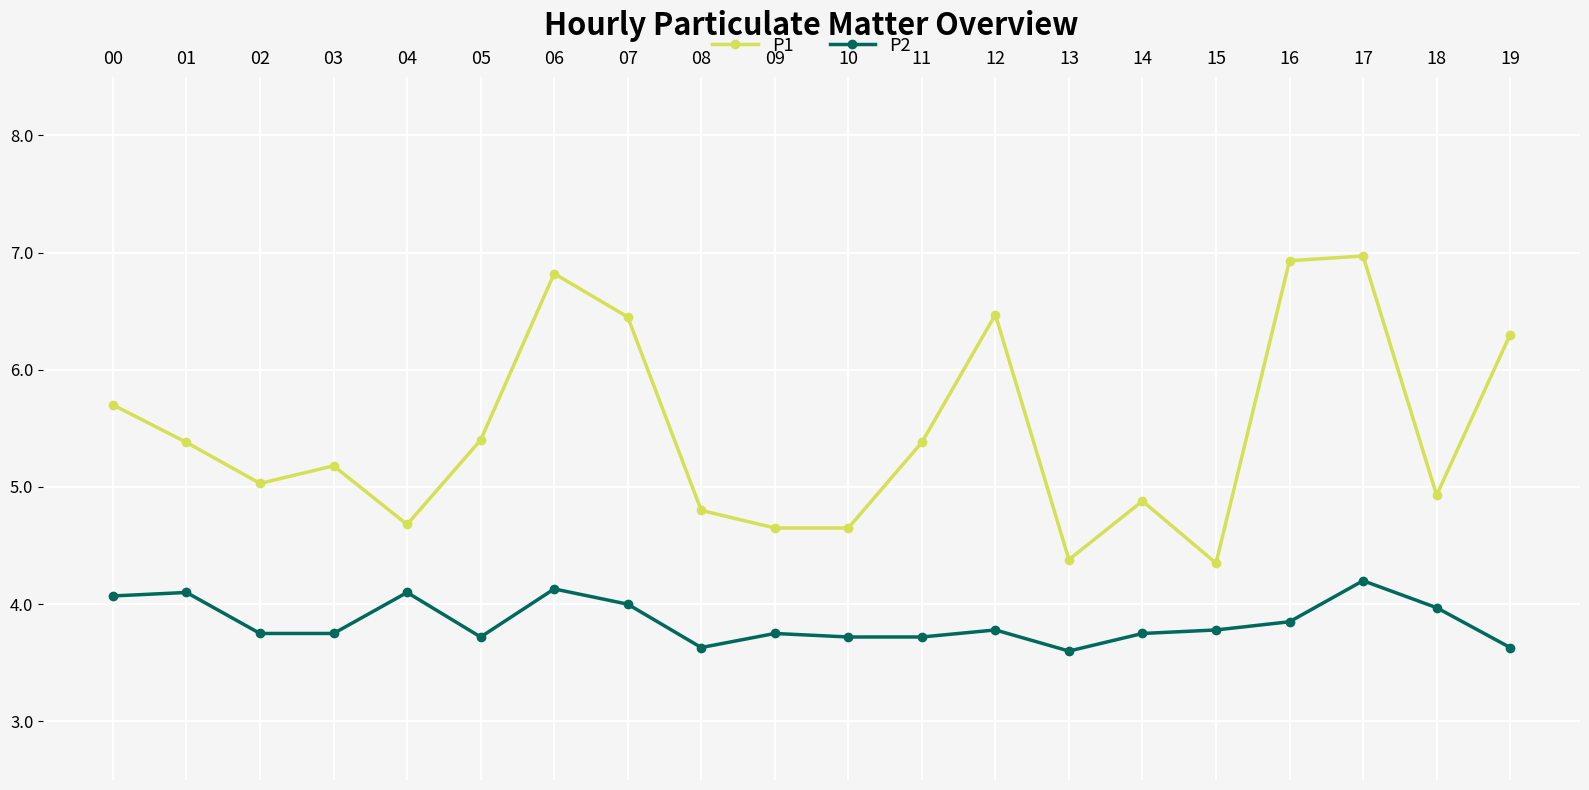

What is the smallest value displayed?

3.6